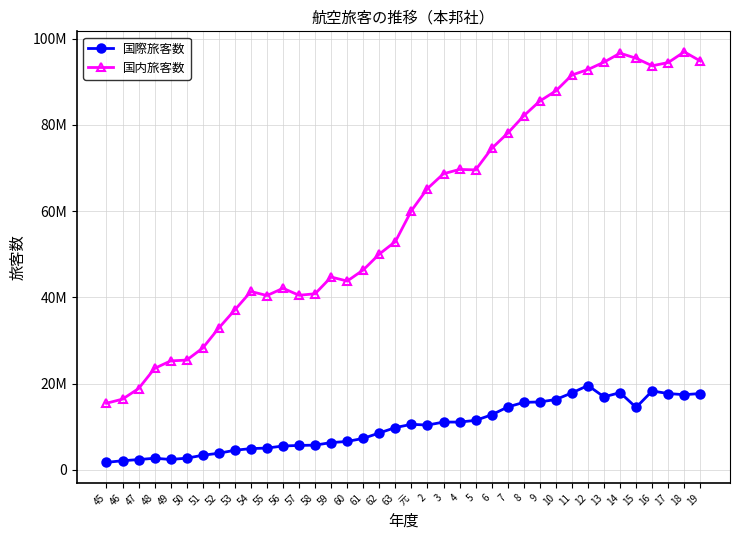

True or false: 国際旅客数 and 国内旅客数 intersect in this chart.

False